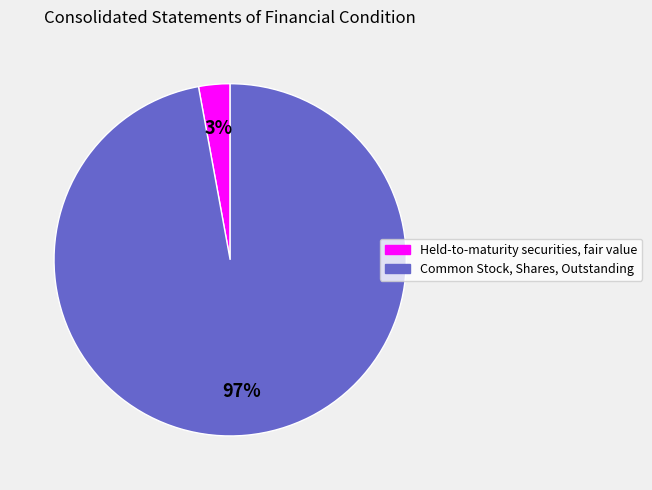

Does Held-to-maturity securities, fair value account for over 50% of the chart?

No